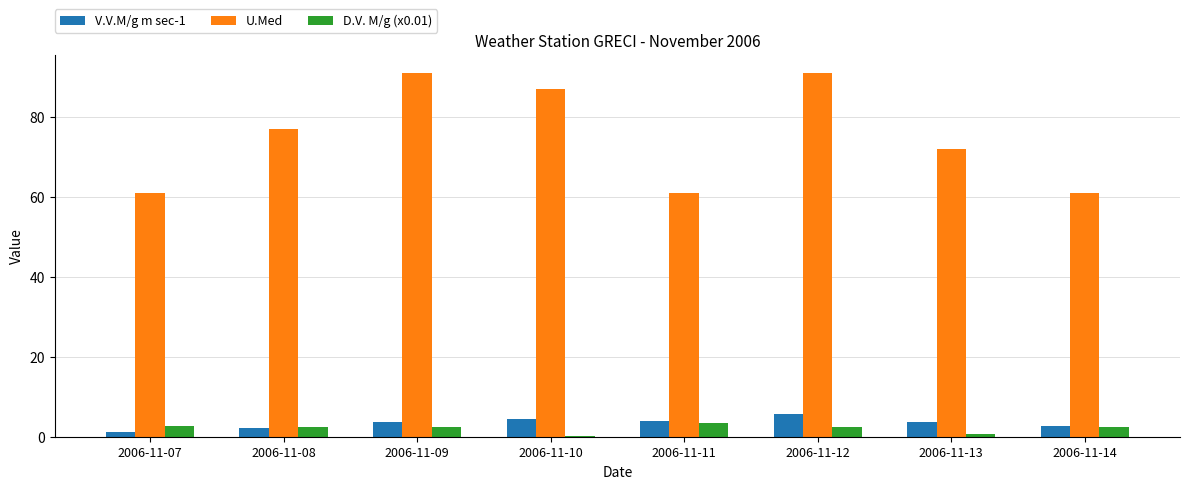

What is the sum of all V.V.M/g m sec-1 values?

27.9